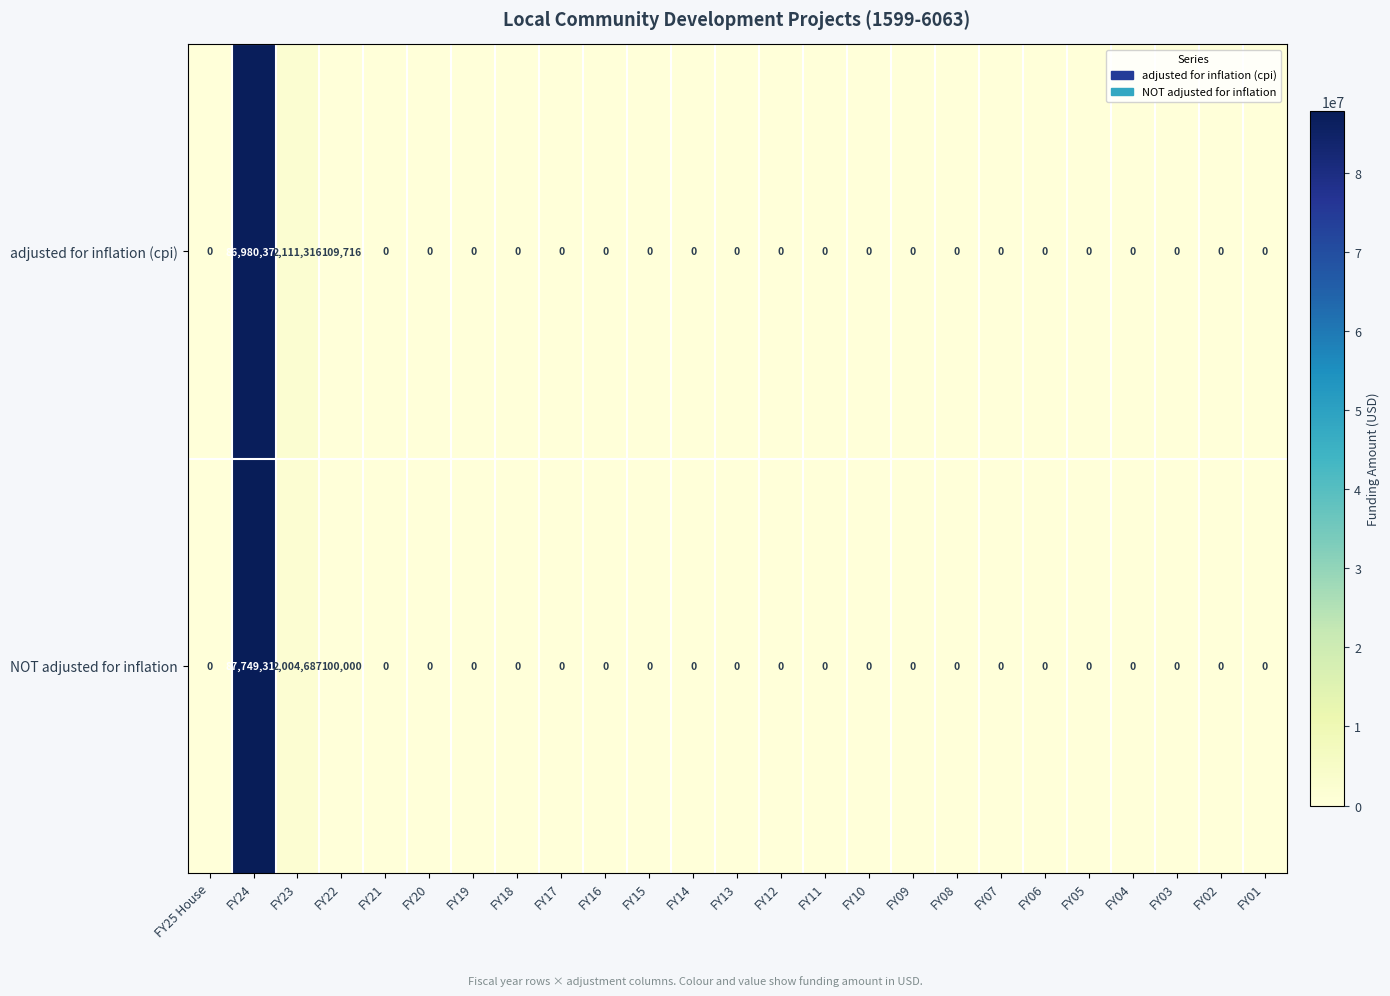

At which label is NOT adjusted for inflation closest to 43874656?

FY23